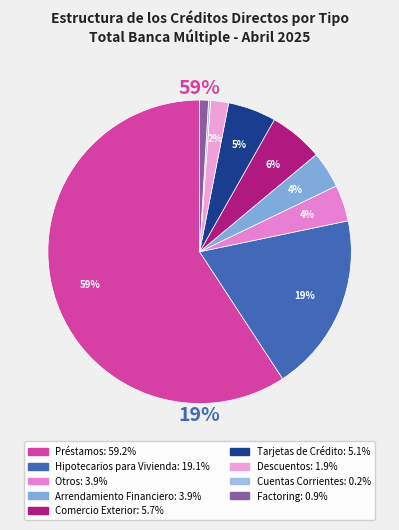

Which slice represents more than half of the pie?

Préstamos